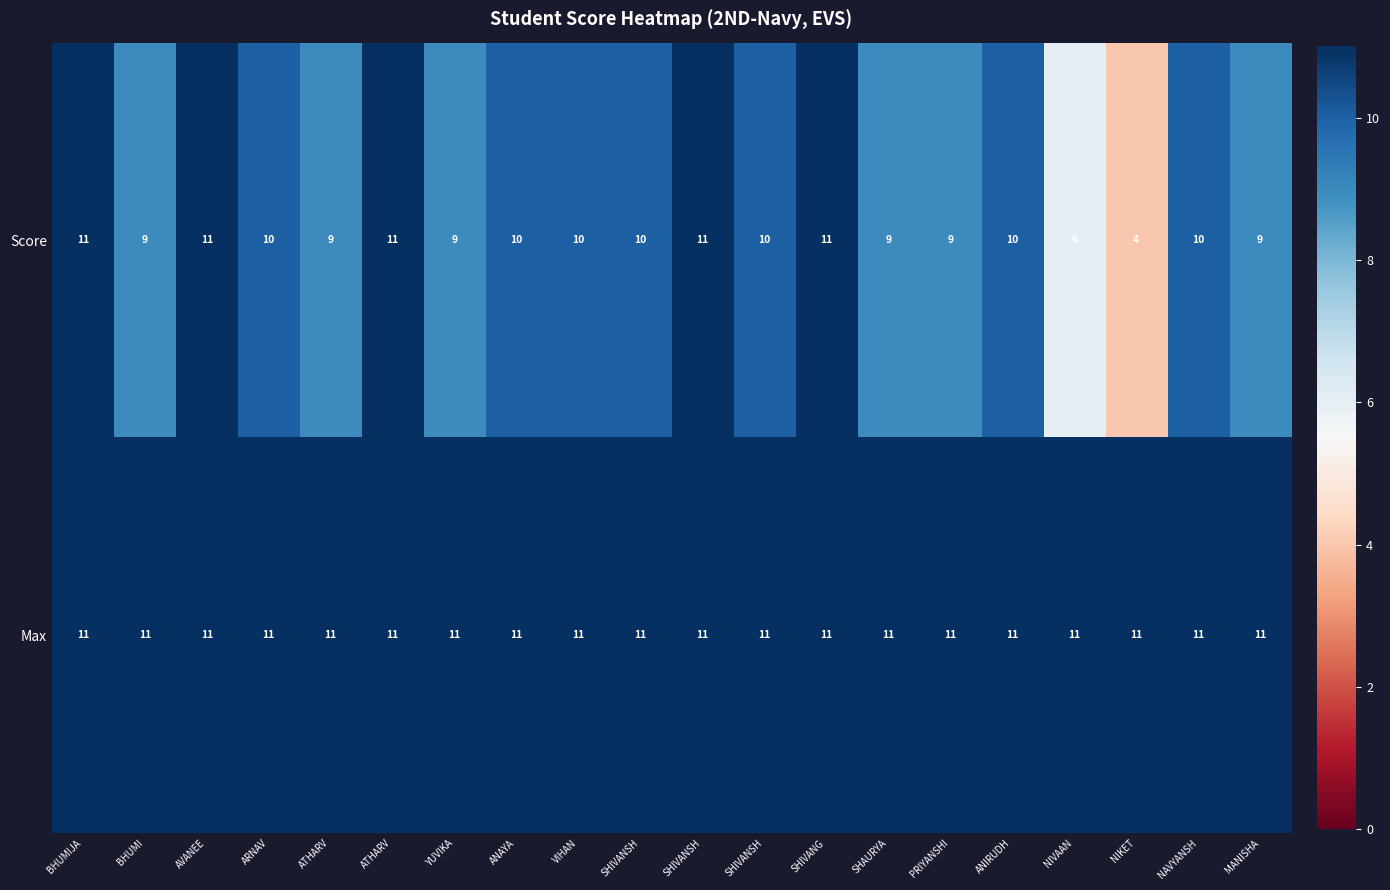

Which series has the widest spread of values?

Score